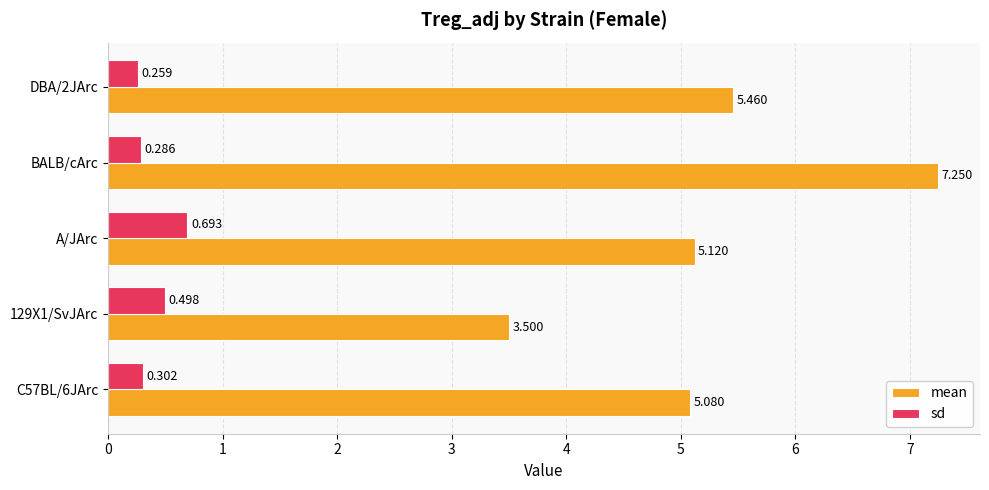

Between 129X1/SvJArc and DBA/2JArc, which series saw the biggest shift?

mean